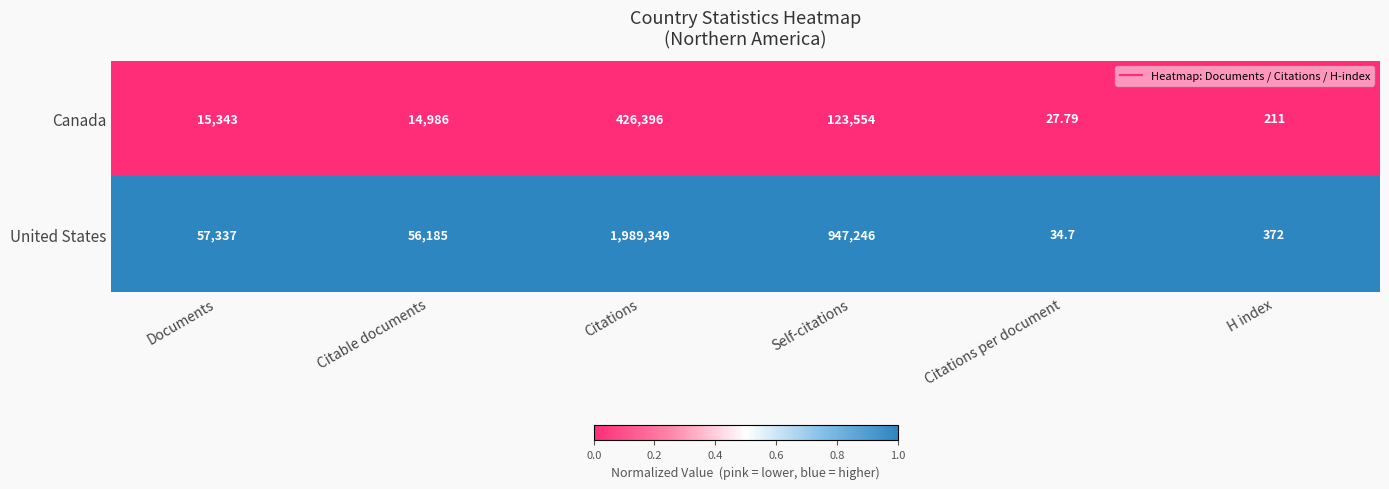

Rank the categories by Canada value from lowest to highest.

Citations per document, H index, Citable documents, Documents, Self-citations, Citations